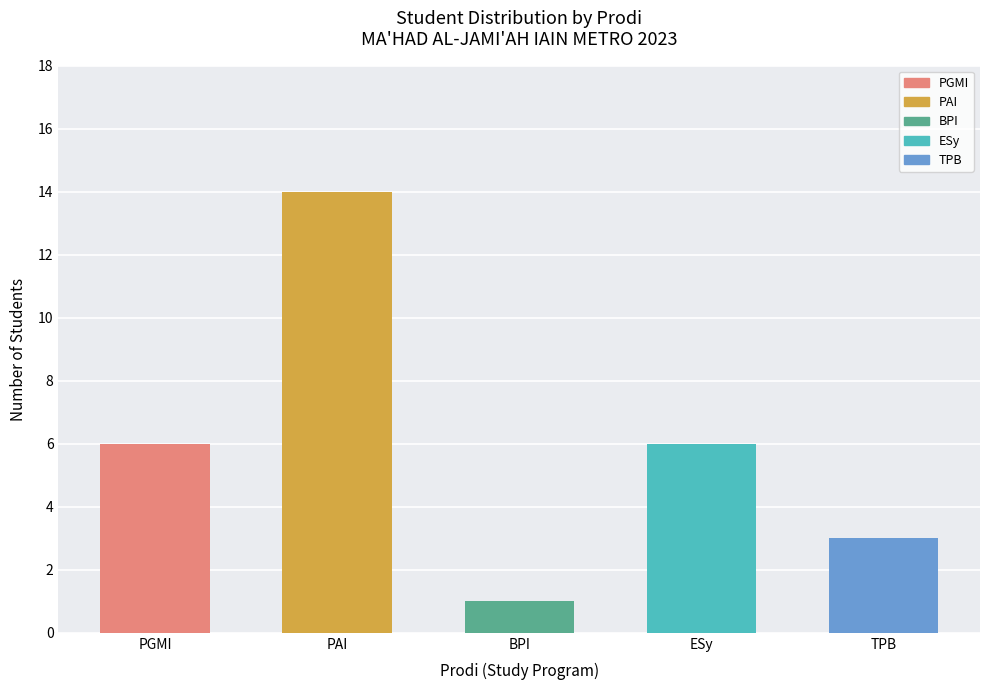

What is the greatest value displayed?

14